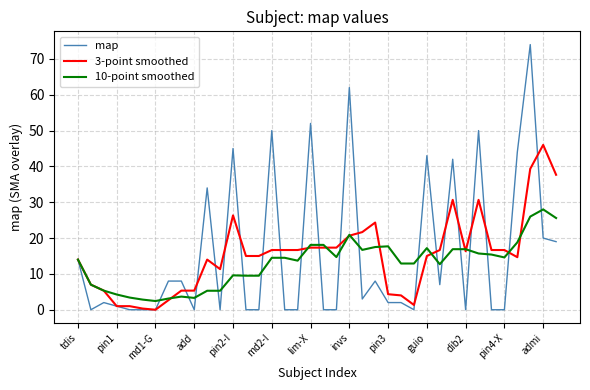

Which series has the largest range (max minus min)?

map